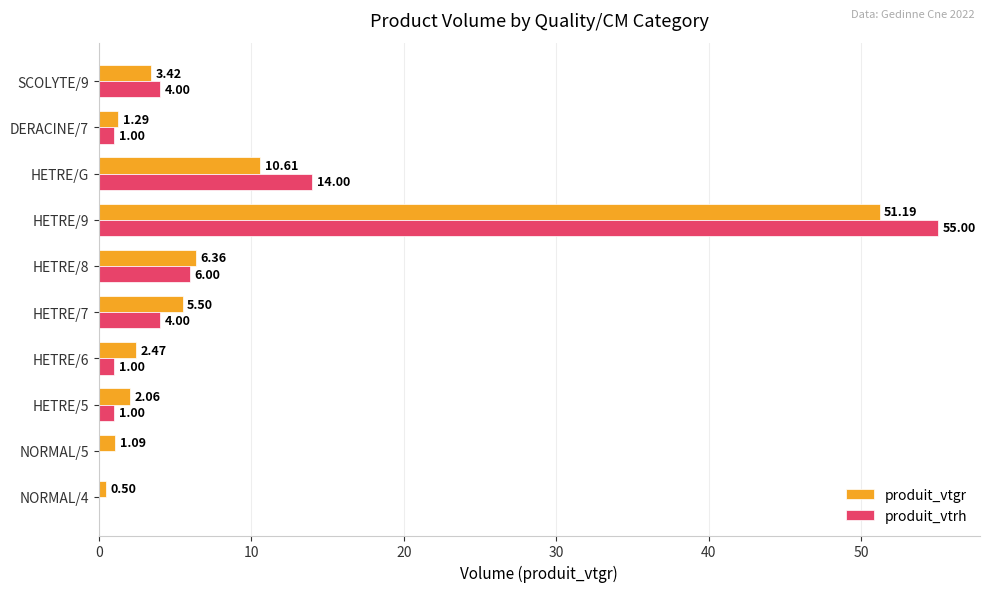

At which category is the sum across all series the highest?

HETRE/9